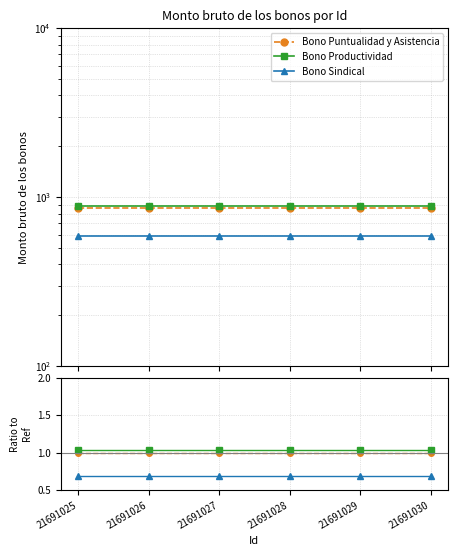

True or false: Bono Puntualidad y Asistencia and Bono Productividad intersect in this chart.

False